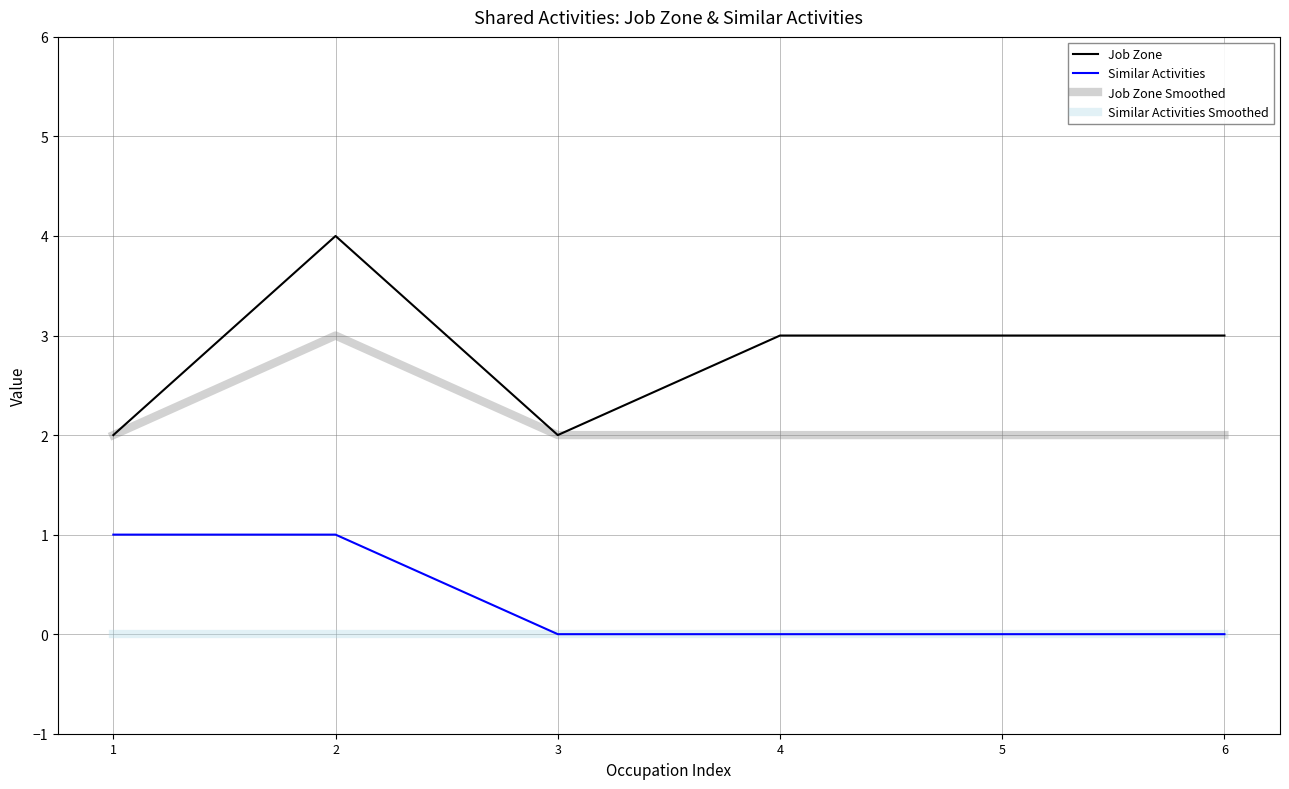

What is the highest value of the Job Zone Smoothed series?

3